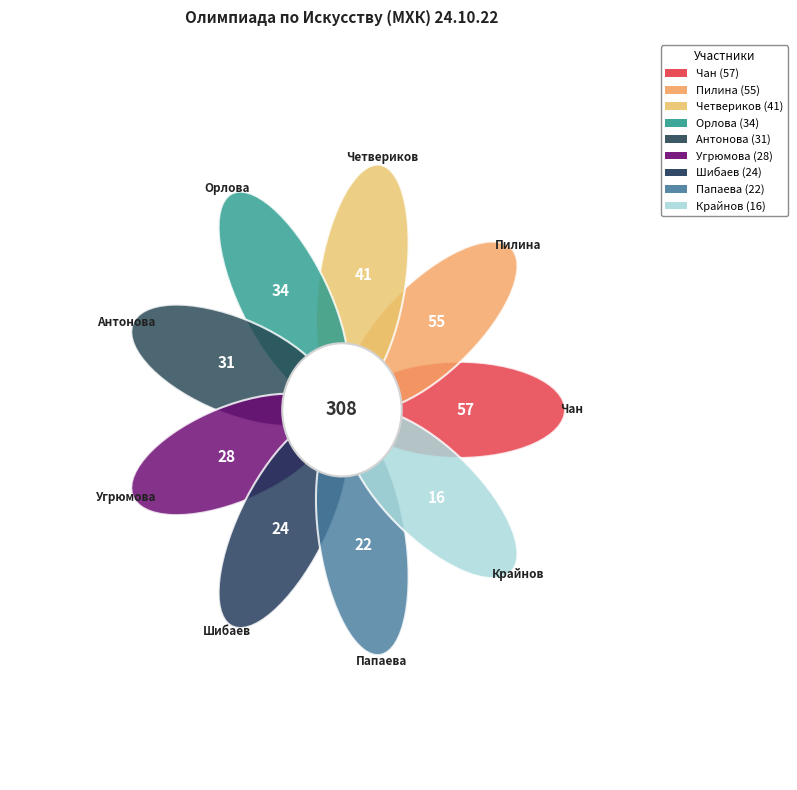

Is there any slice that represents more than half of the pie?

No